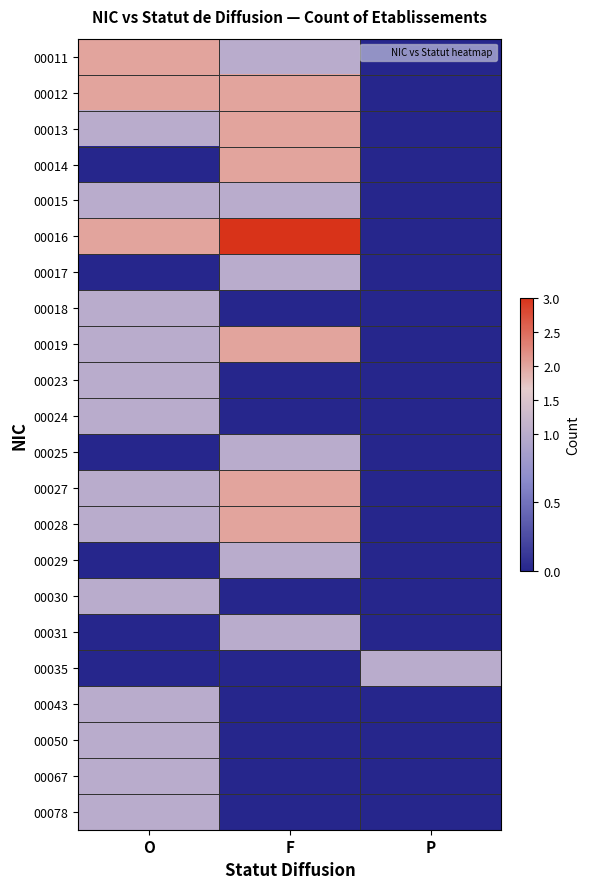

Reading left to right, extract all data points from this chart.

00011: O=2	F=1	P=0
00012: O=2	F=2	P=0
00013: O=1	F=2	P=0
00014: O=0	F=2	P=0
00015: O=1	F=1	P=0
00016: O=2	F=3	P=0
00017: O=0	F=1	P=0
00018: O=1	F=0	P=0
00019: O=1	F=2	P=0
00023: O=1	F=0	P=0
00024: O=1	F=0	P=0
00025: O=0	F=1	P=0
00027: O=1	F=2	P=0
00028: O=1	F=2	P=0
00029: O=0	F=1	P=0
00030: O=1	F=0	P=0
00031: O=0	F=1	P=0
00035: O=0	F=0	P=1
00043: O=1	F=0	P=0
00050: O=1	F=0	P=0
00067: O=1	F=0	P=0
00078: O=1	F=0	P=0